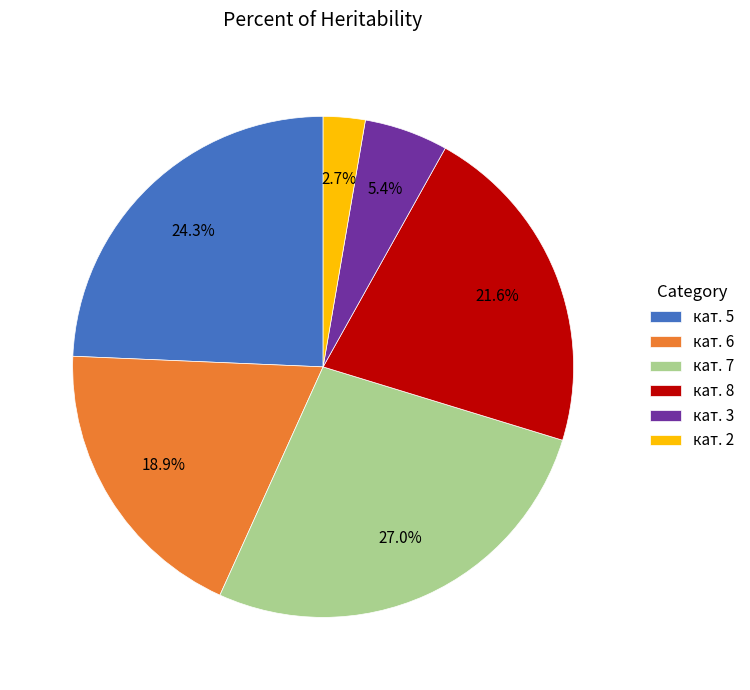

Is there a majority slice in this chart?

No